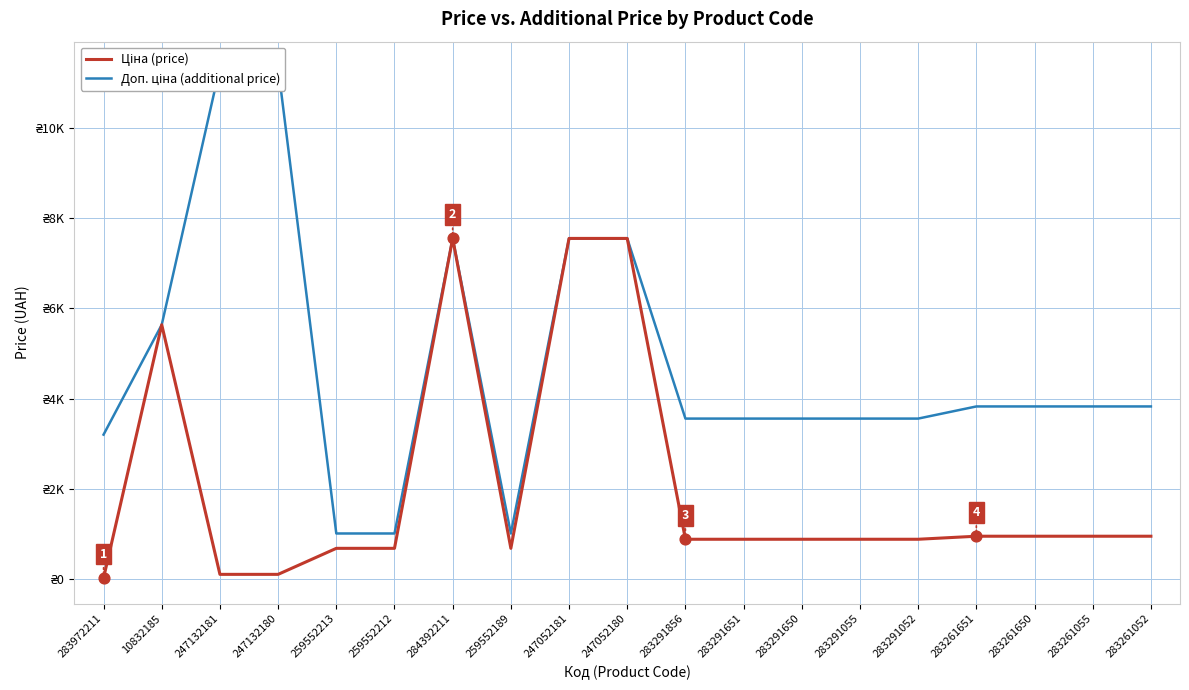

Which series contains the highest Y value?

Доп. ціна (additional price)